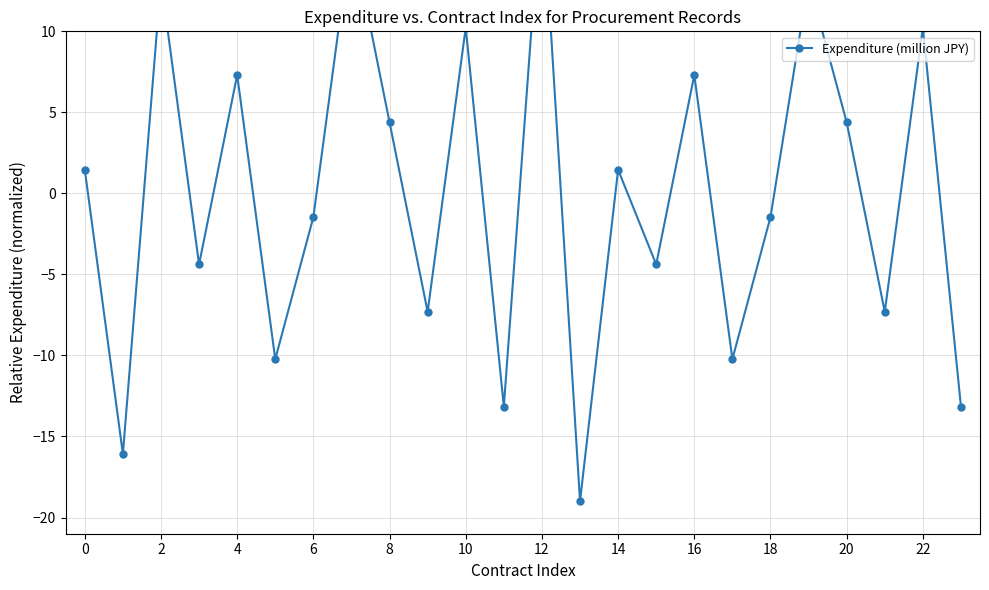

How many points are higher than both their immediate neighbors (excluding endpoints)?

9